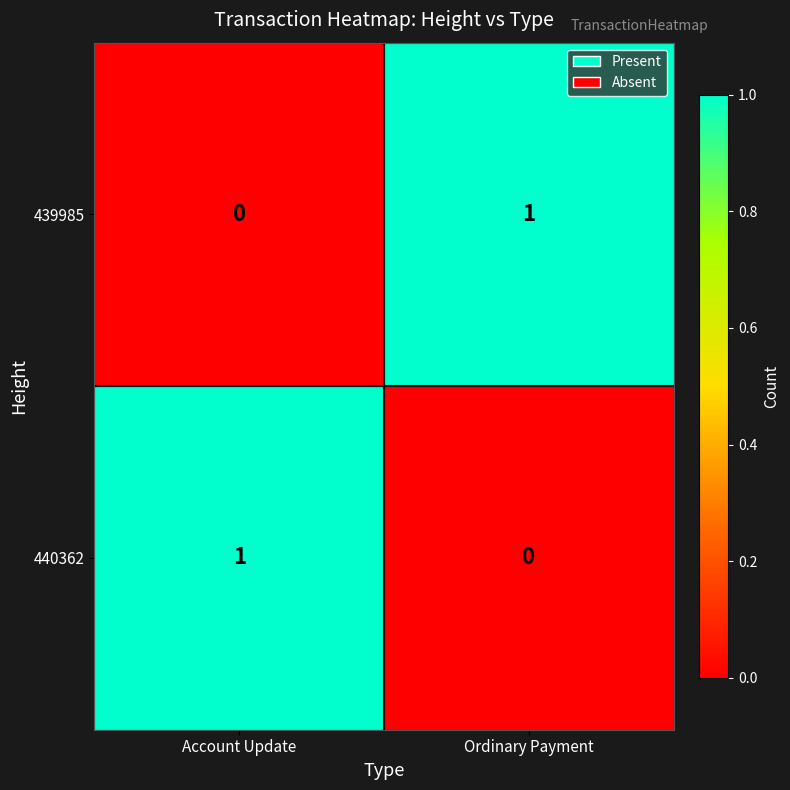

Is it true that 440362 equals 1 at Ordinary Payment?

False